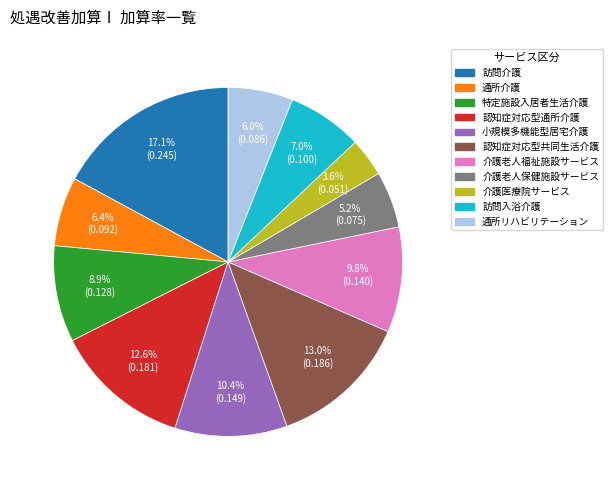

Which has a higher value, 通所リハビリテーション or 小規模多機能型居宅介護?

小規模多機能型居宅介護